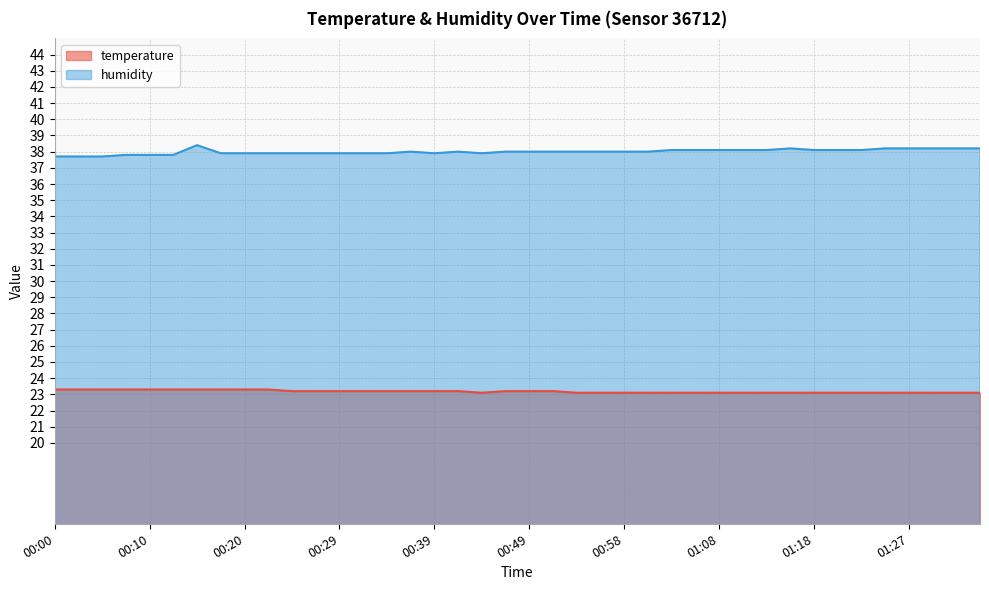

True or false: temperature and humidity intersect in this chart.

False